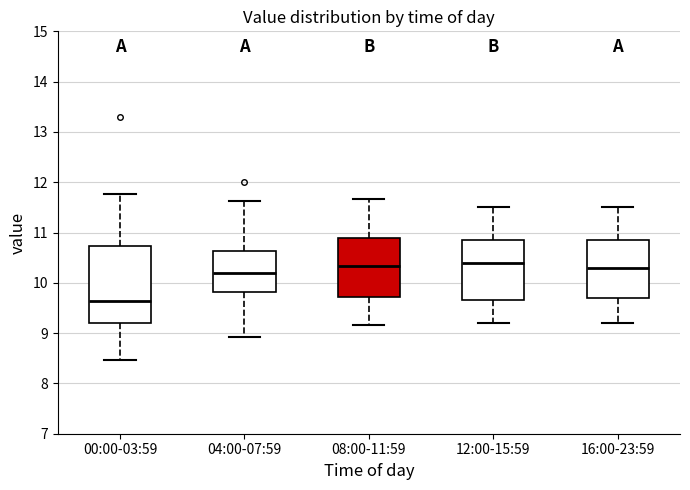

Reading left to right, transcribe this box plot: for each box, give where its median line is, the range the box spans, and where its two whiskers end, as read against the y-axis. The values are not printed on the chart, so give them approximately, as read against the axis.

00:00-03:59: median 9.6, box 9.2 to 10.7, whiskers 8.5 to 11.8
04:00-07:59: median 10.2, box 9.8 to 10.6, whiskers 8.9 to 11.6
08:00-11:59: median 10.3, box 9.7 to 10.9, whiskers 9.2 to 11.7
12:00-15:59: median 10.4, box 9.7 to 10.9, whiskers 9.2 to 11.5
16:00-23:59: median 10.3, box 9.7 to 10.9, whiskers 9.2 to 11.5